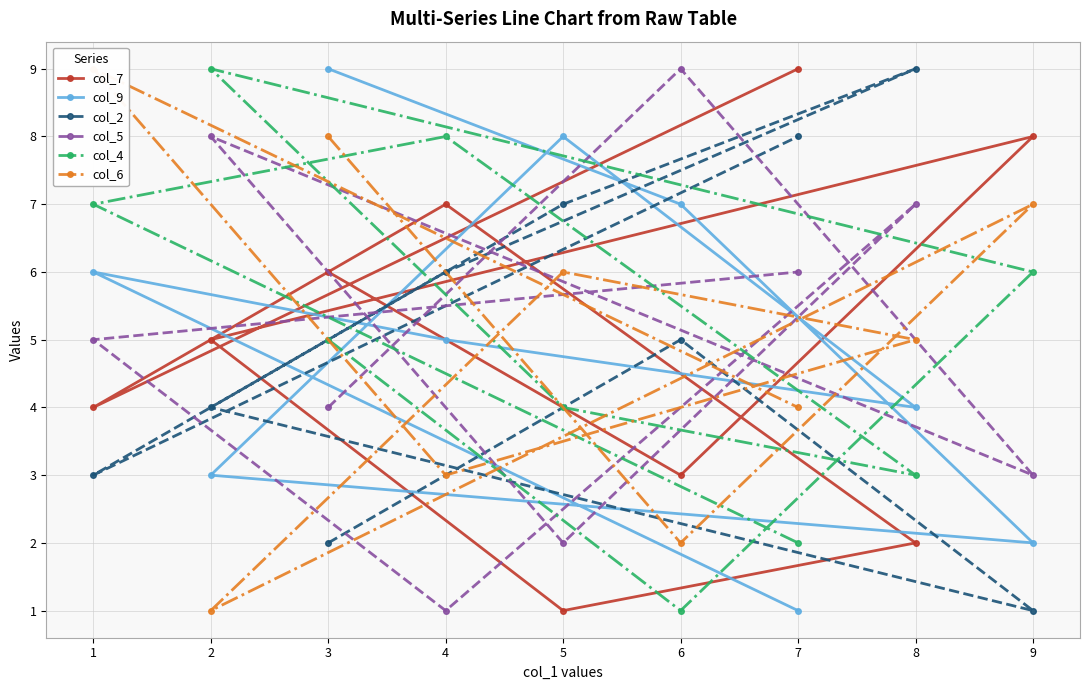

Which category has the lowest value across all series?

5